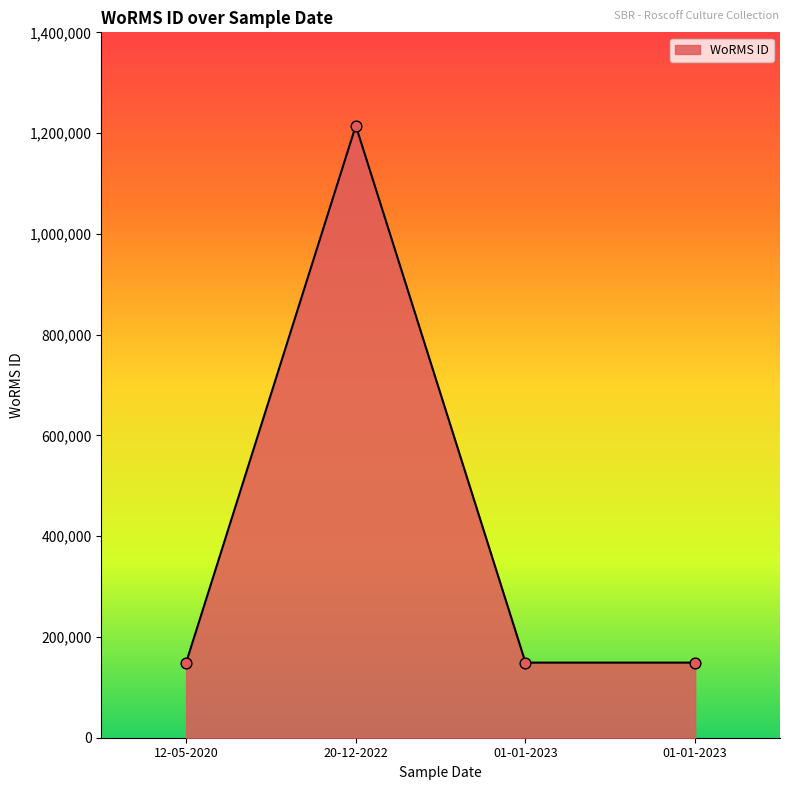

What is the change in value from 20-12-2022 to 01-01-2023?

-1065687